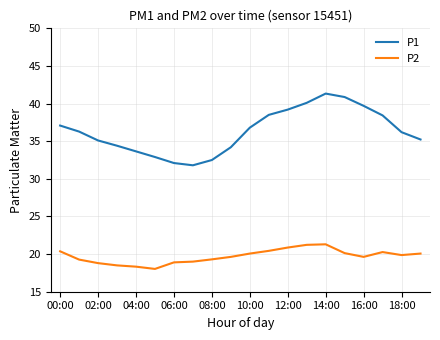

Rank the series by their average value, from lowest to highest.

P2, P1